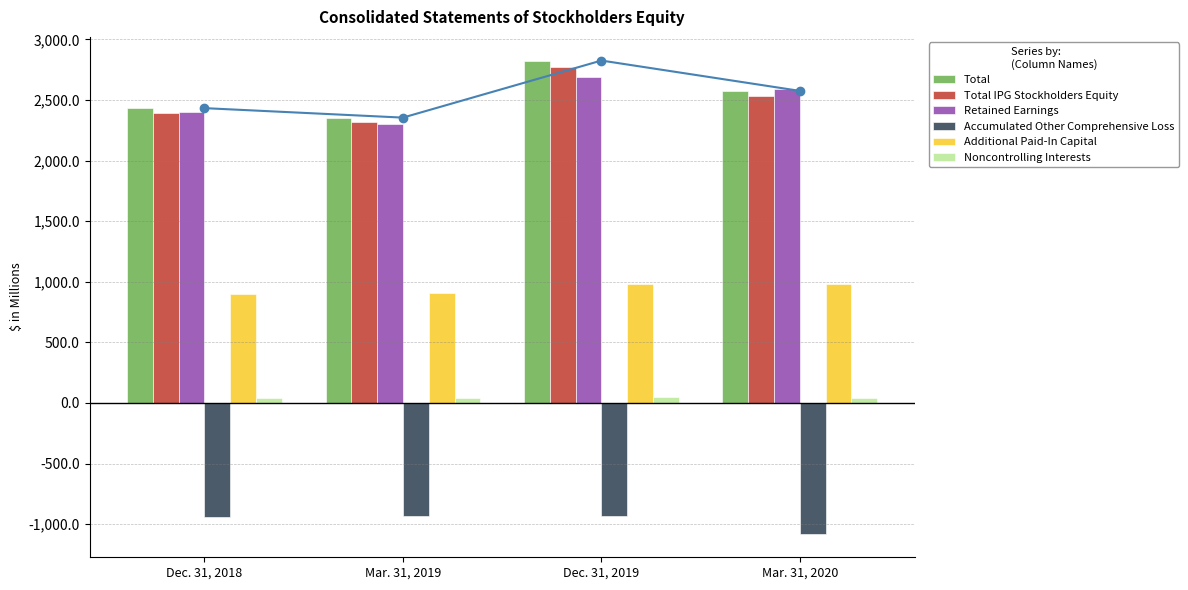

What is the difference between the second highest and second lowest values in the Total IPG Stockholders Equity series?

139.3